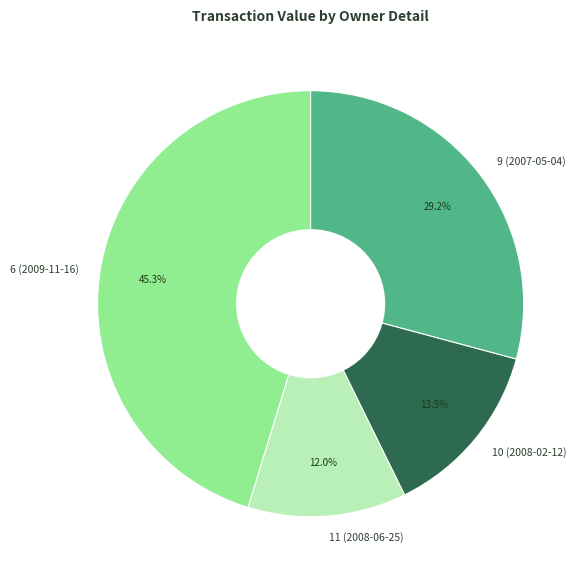

Is there any slice that represents more than half of the pie?

No